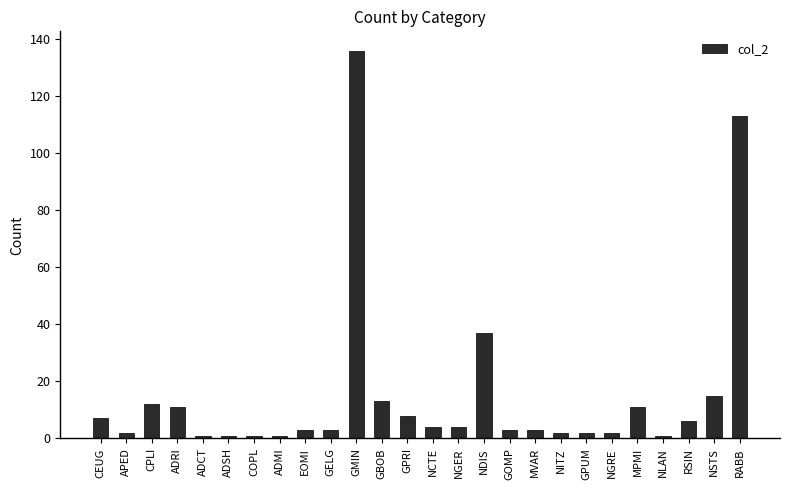

Which label corresponds to the largest value in the chart?

GMIN